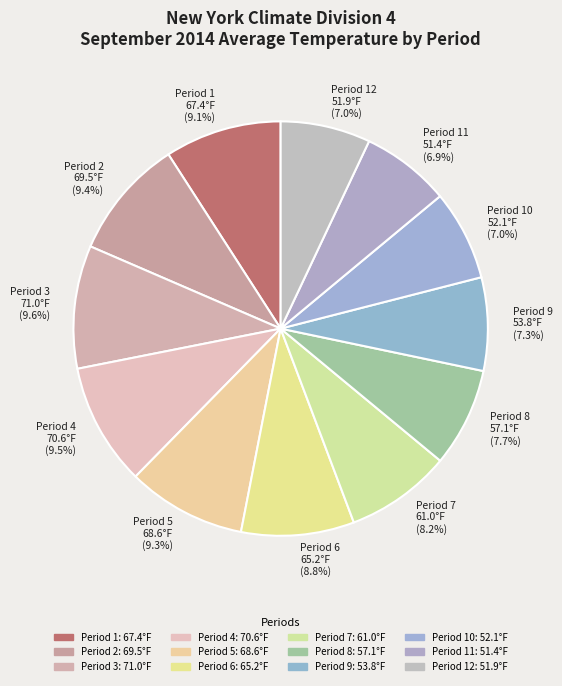

Is there any slice that represents more than half of the pie?

No